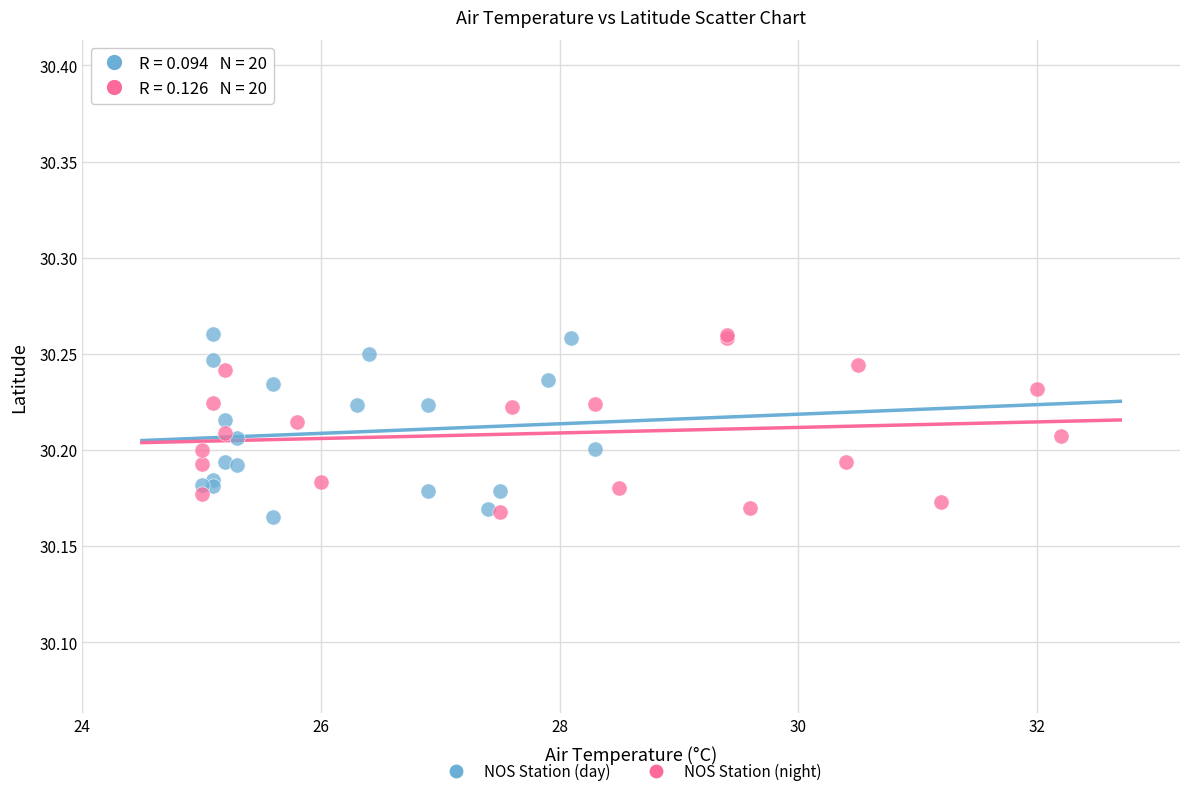

What are all the series names shown in the legend?

NOS Station (day), NOS Station (night)